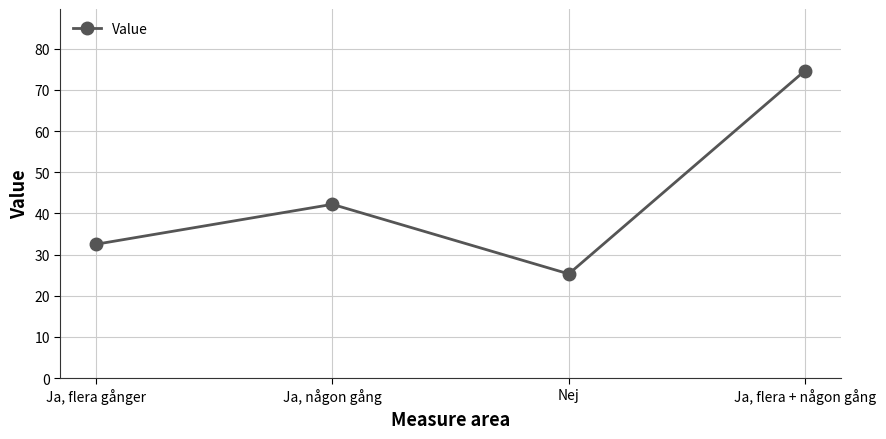

What is the label of the 1st point from the left?

Ja, flera gånger